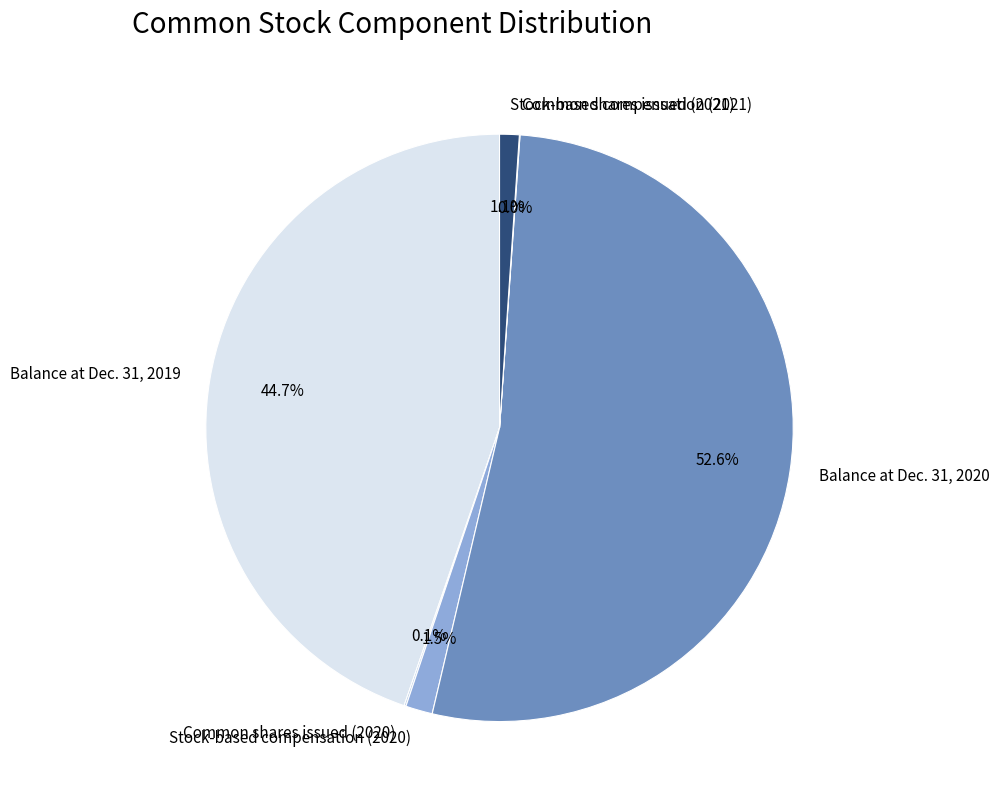

Which slice is the largest?

Balance at Dec. 31, 2020